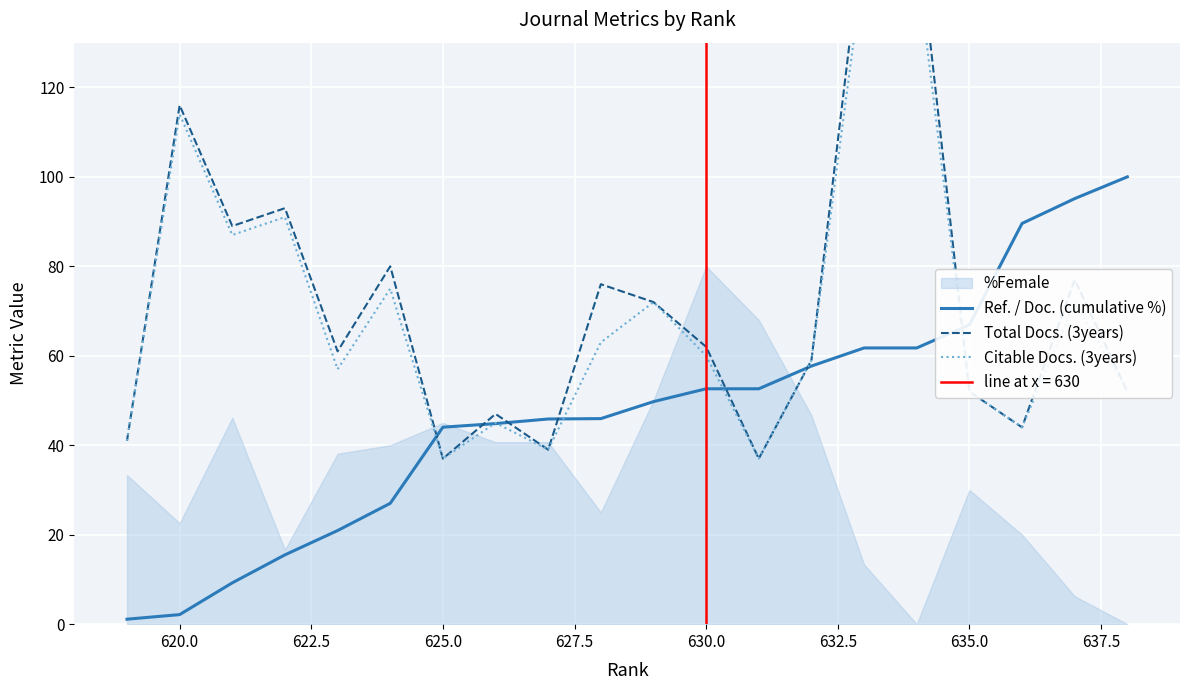

What is the maximum value for Ref. / Doc. (cumulative %)?

100.0